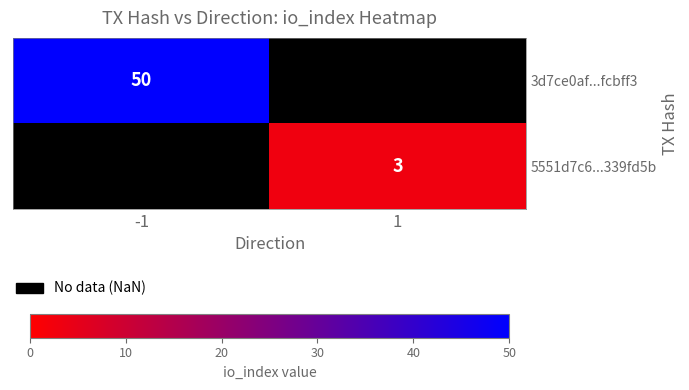

The 3d7ce0af...fcbff3 series shows 28 at -1. True or false?

False